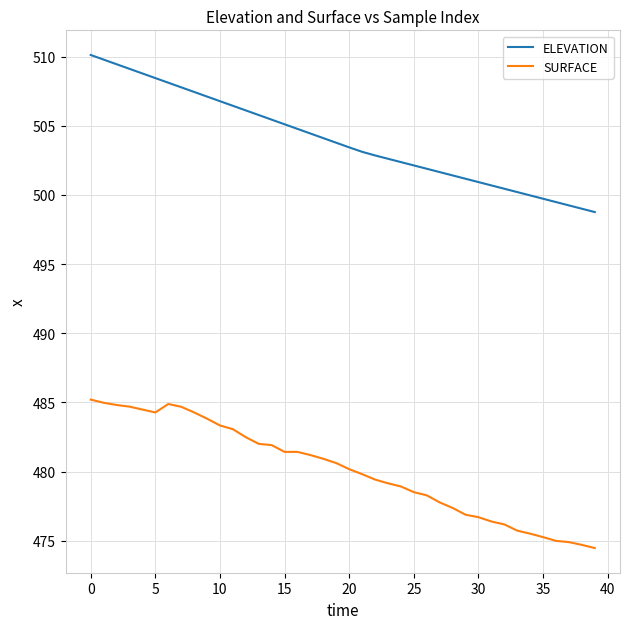

Does the chart have visible grid lines?

Yes